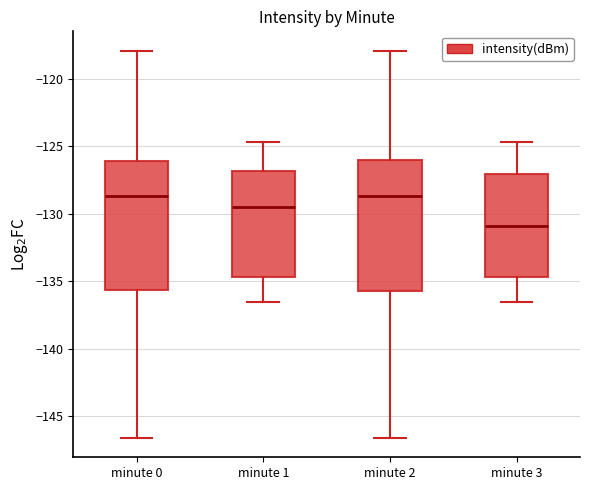

Reading left to right, transcribe this box plot: for each box, give where its median line is, the range the box spans, and where its two whiskers end, as read against the y-axis. The values are not printed on the chart, so give them approximately, as read against the axis.

minute 0: median -128.5, box -135.5 to -126.0, whiskers -146.5 to -118.0
minute 1: median -129.5, box -134.5 to -127.0, whiskers -136.5 to -124.5
minute 2: median -128.5, box -135.5 to -126.0, whiskers -146.5 to -118.0
minute 3: median -131.0, box -134.5 to -127.0, whiskers -136.5 to -124.5